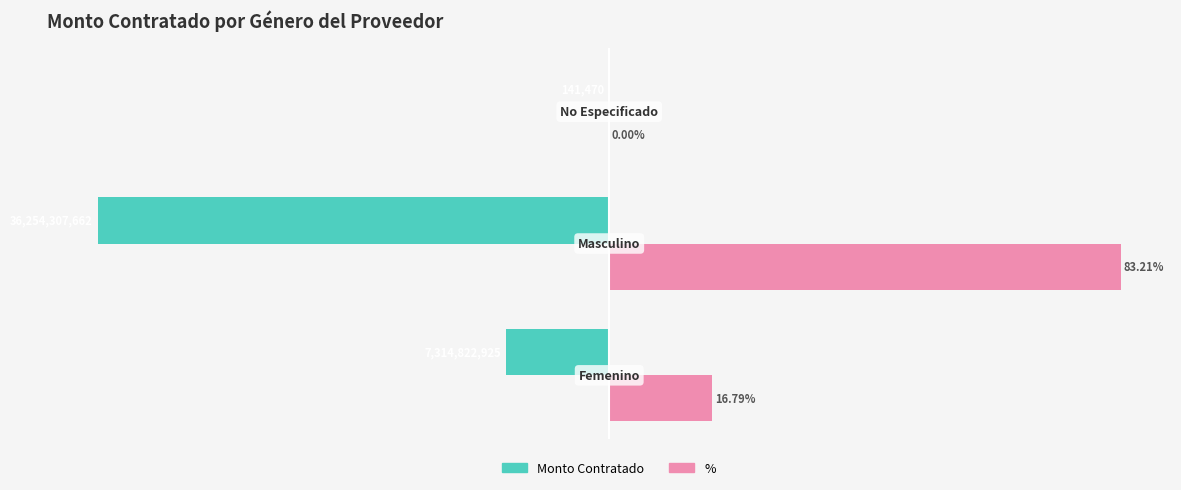

Which series has the largest total across all categories?

%